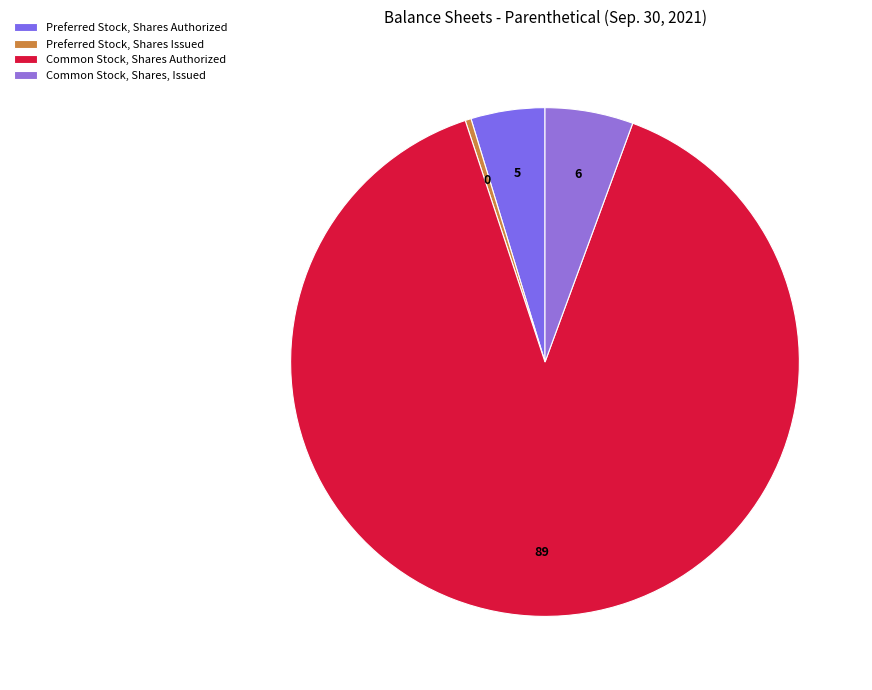

What percentage do Common Stock, Shares Authorized and Preferred Stock, Shares Issued together represent?

89.7%